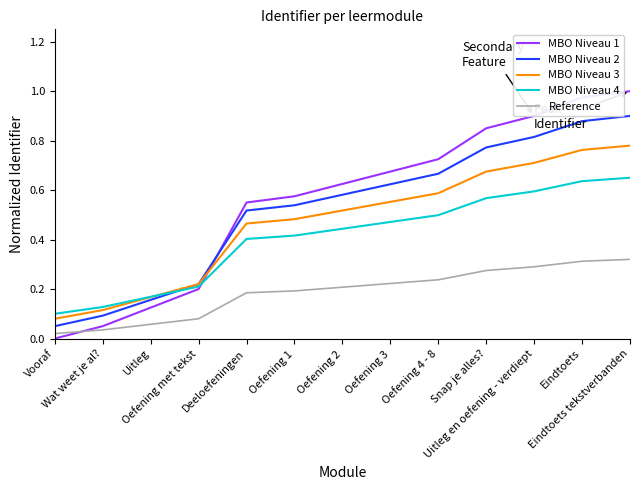

True or false: Reference and MBO Niveau 4 intersect in this chart.

False